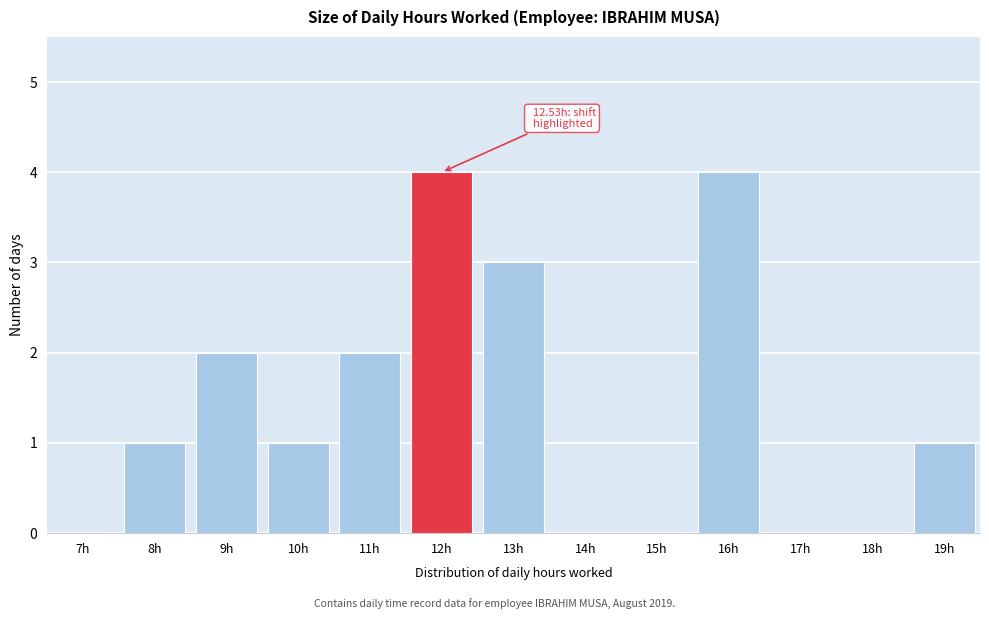

Reading left to right, what are all the values shown in this chart?

7h=0	8h=1	9h=2	10h=1	11h=2	12h=4	13h=3	14h=0	15h=0	16h=4	17h=0	18h=0	19h=1